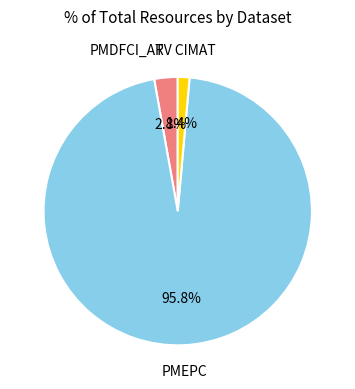

Does any single category account for the majority?

Yes